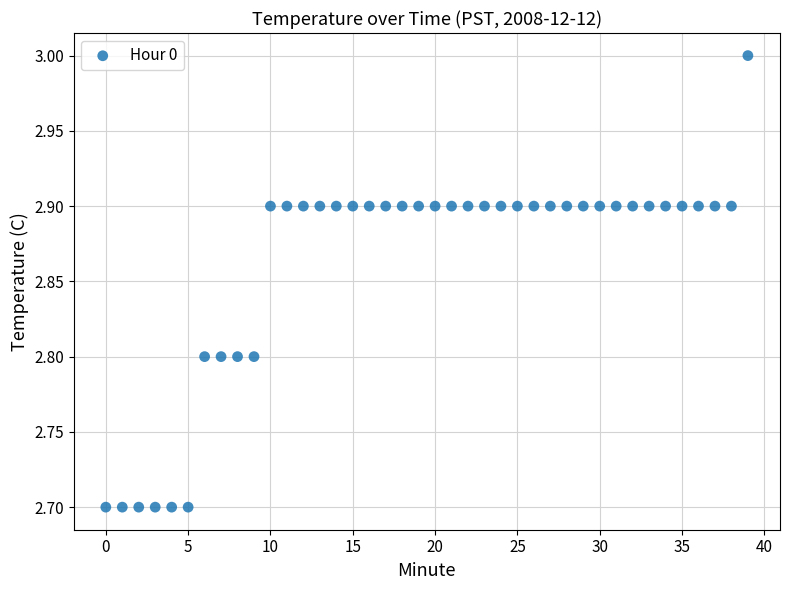

What is the range of Y values (max minus min)?

0.3